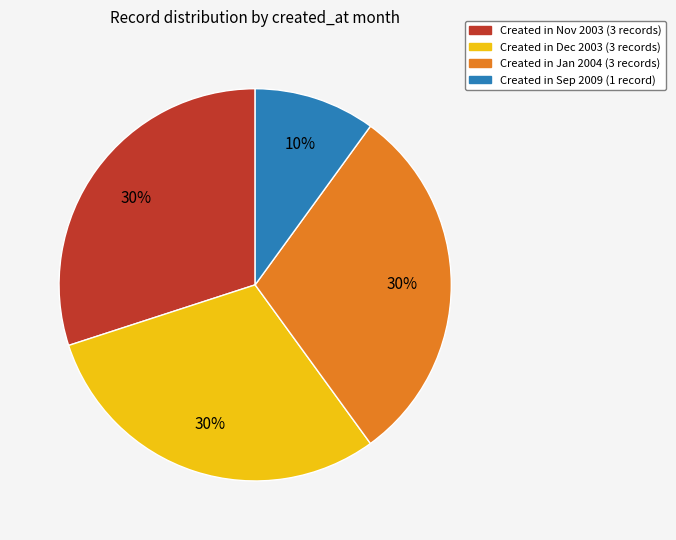

To the nearest percent, what is the difference between the largest and smallest slice percentages?

20%